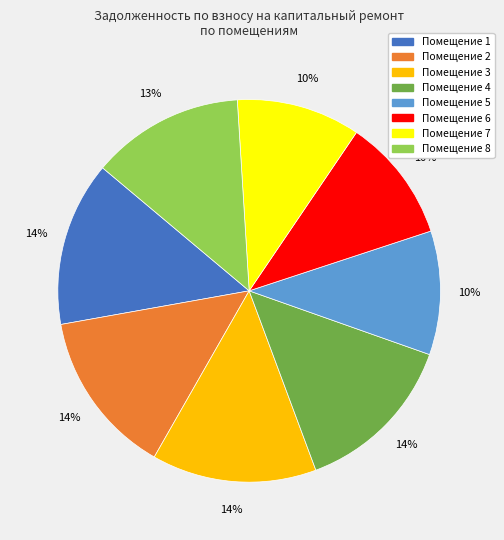

How many segments does this pie chart have?

8